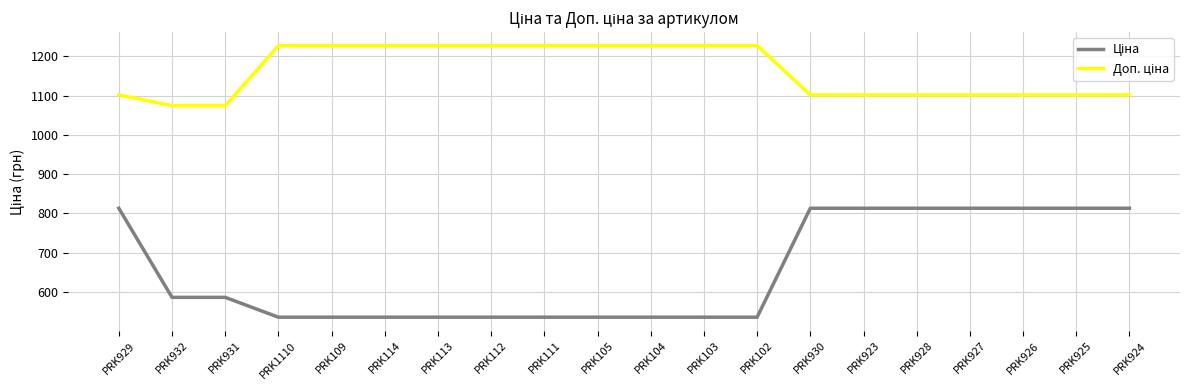

What is the total value across all series at PRK927?

1914.8